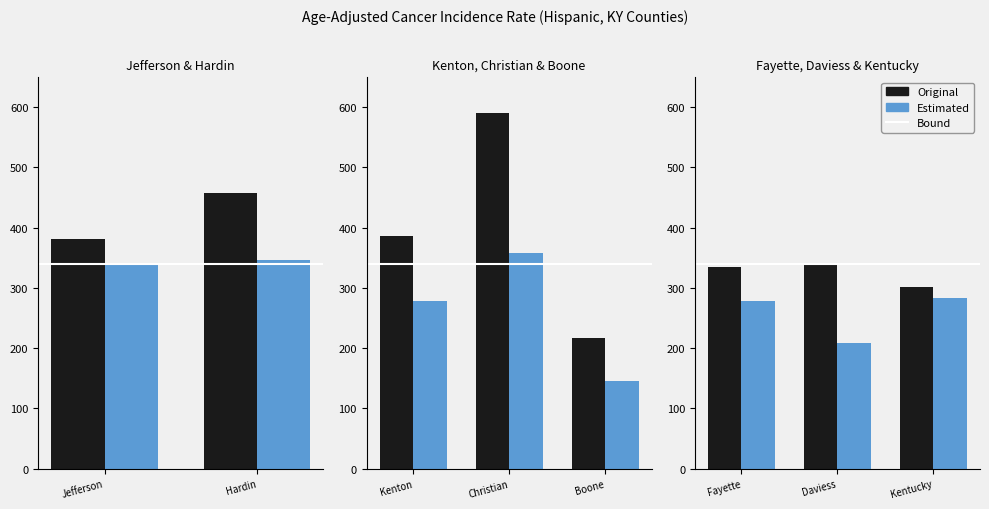

What is the difference between the Original values at Kenton and Jefferson?

4.3